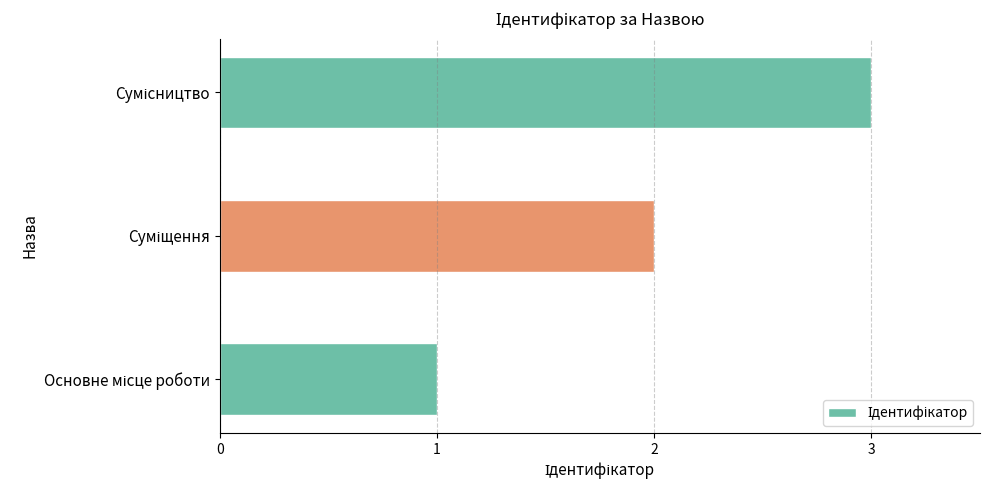

What is the greatest value displayed?

3